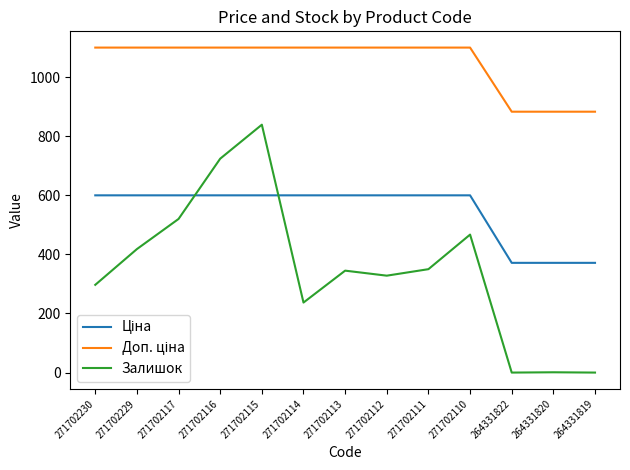

Which series changed the most between 271702117 and 271702115?

Залишок